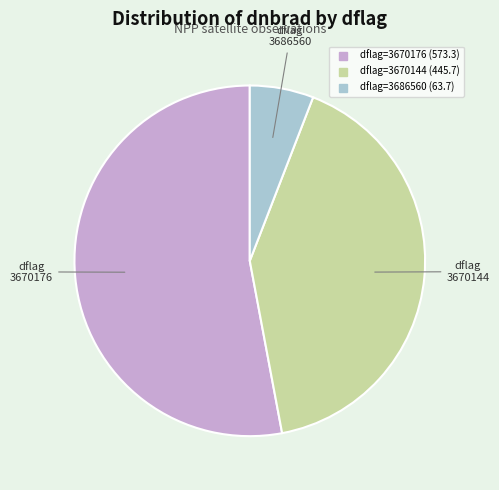

Does any single category account for the majority?

Yes